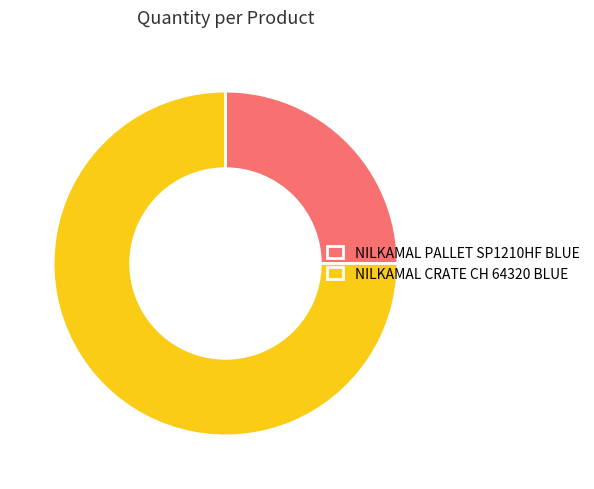

True or false: NILKAMAL CRATE CH 64320 BLUE accounts for 64% of the total.

False